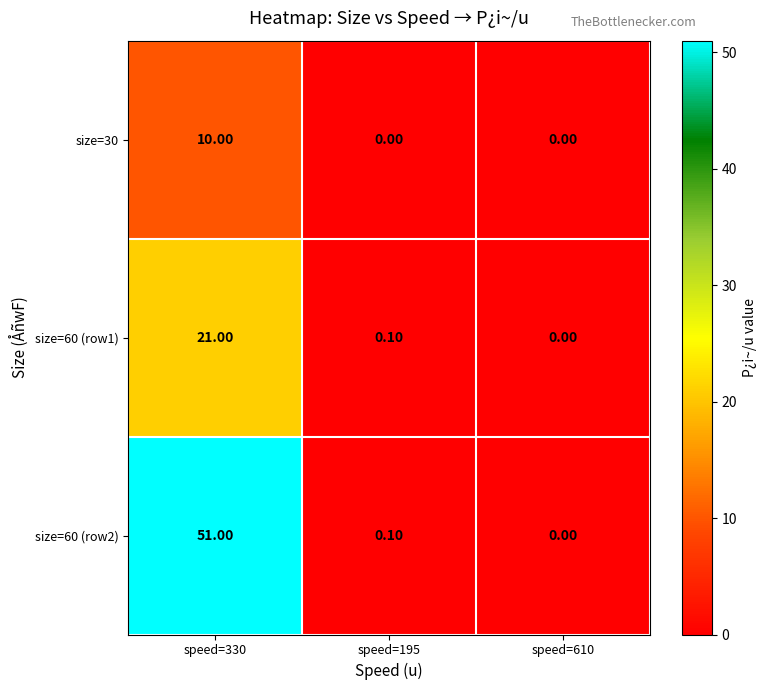

What is the difference between the size=60 (row1) values at speed=610 and speed=330?

21.0